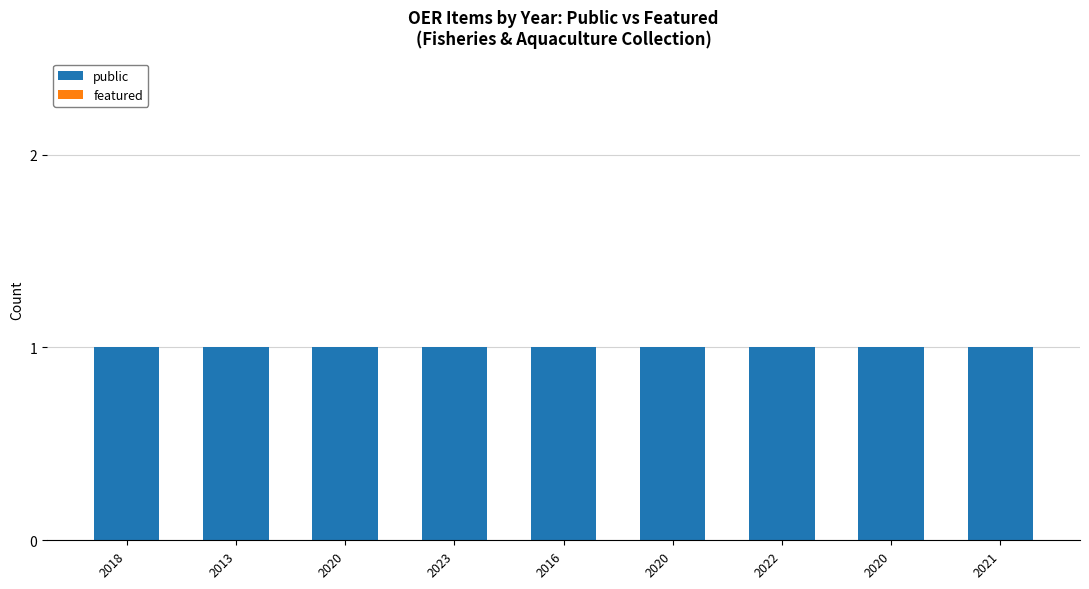

List the series in order of their overall mean, lowest first.

featured, public